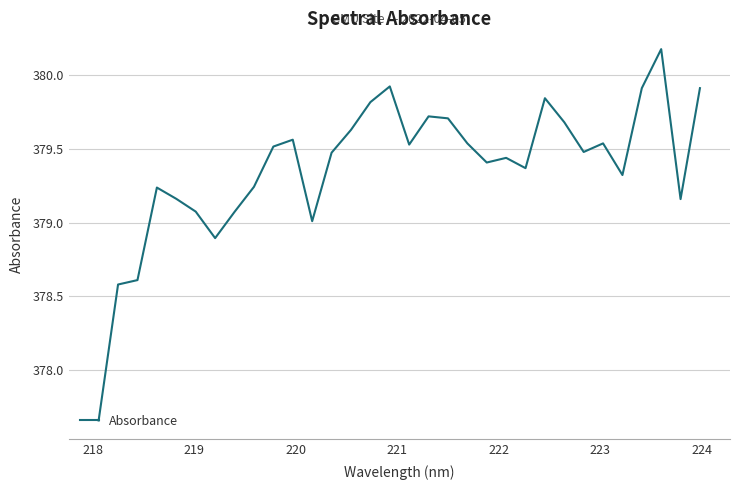

What is the greatest value displayed?

380.2